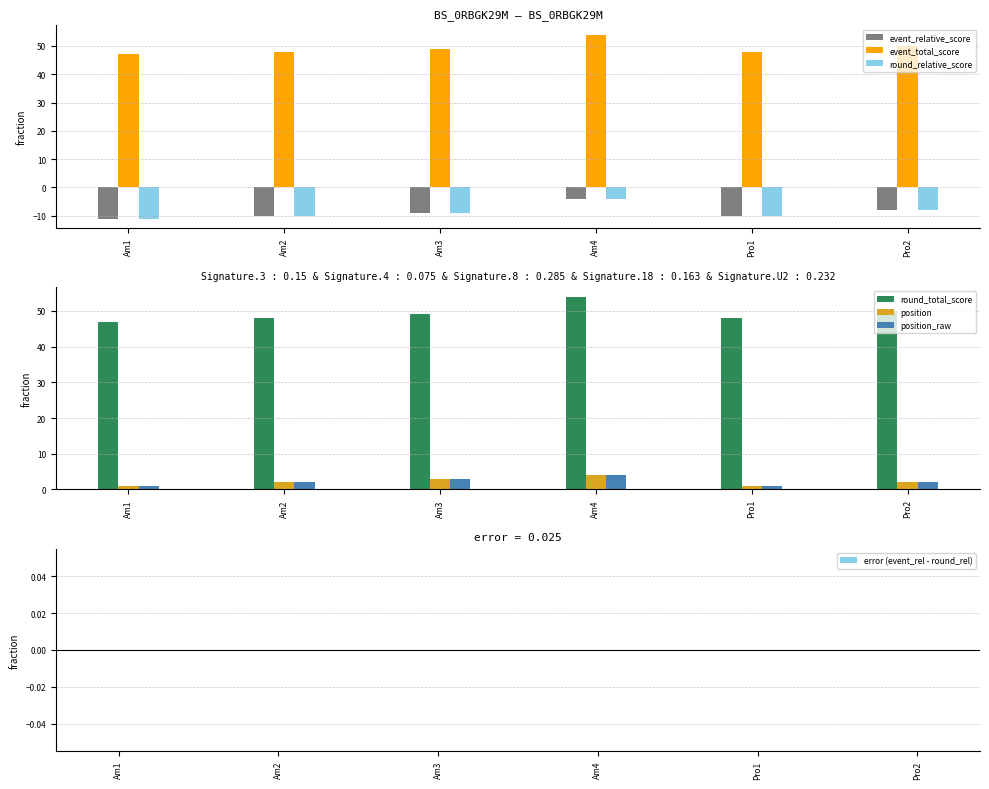

What is the difference between the maximum and minimum values in the position series?

3